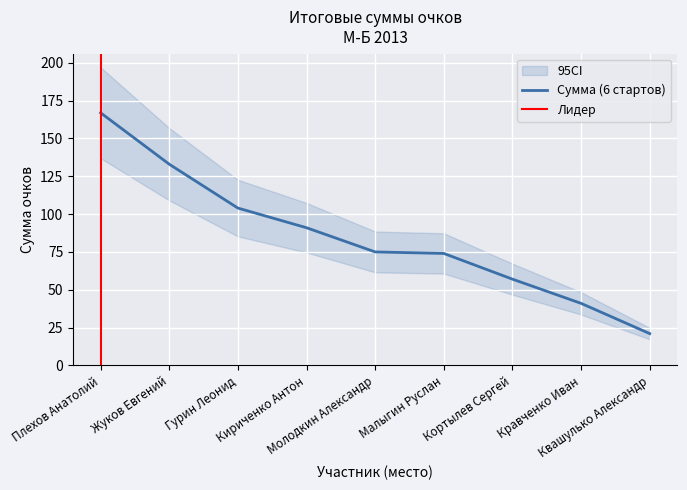

The value at Кортылев Сергей is 29. True or false?

False